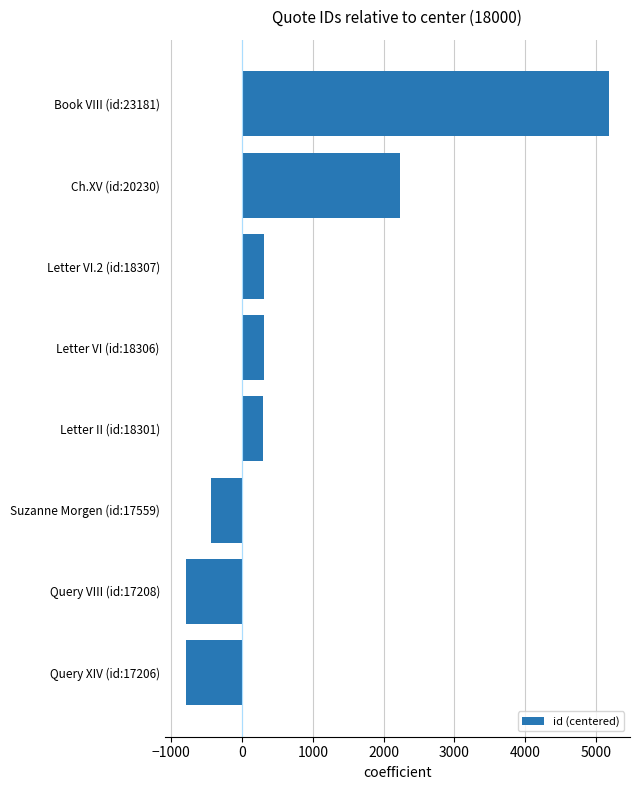

Where is the data nearest to the value 2193?

Ch.XV (id:20230)